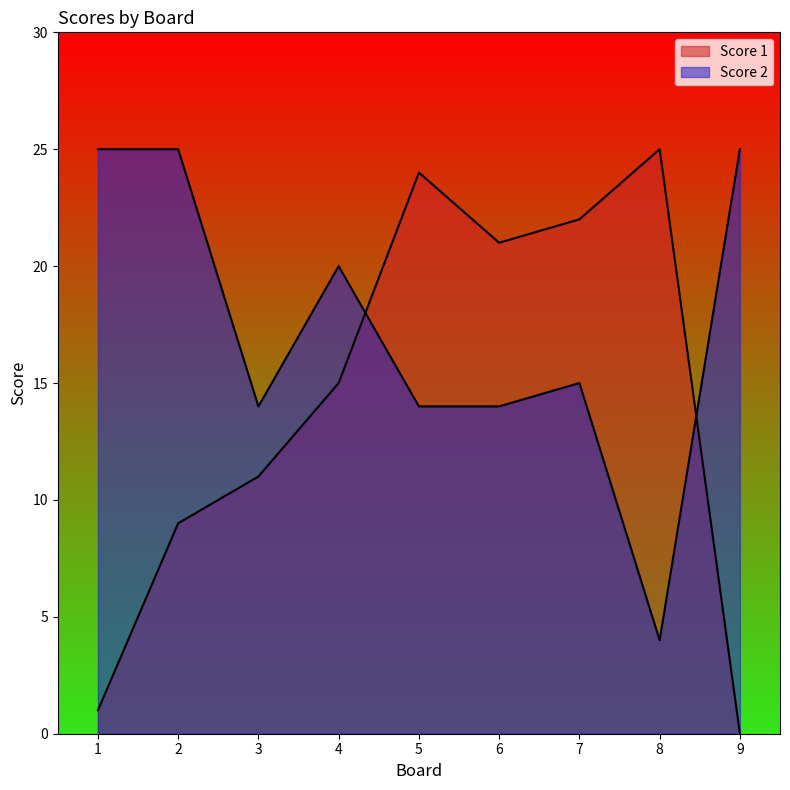

Where is Score 2 nearest to the value 14?

3